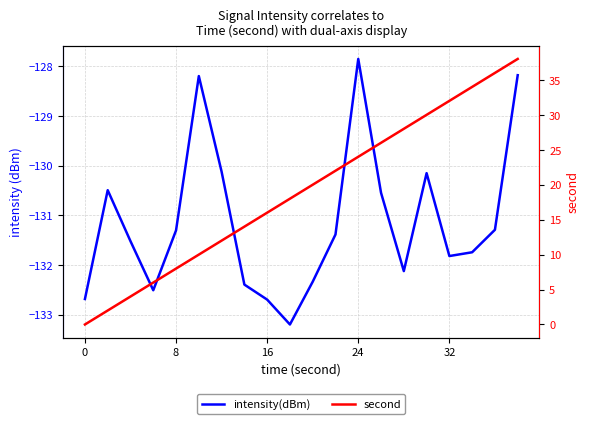

Read the second value at 11.

22.0